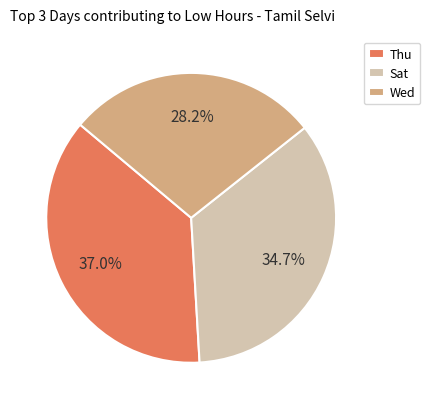

What percentage is NOT represented by Wed?

71.8%